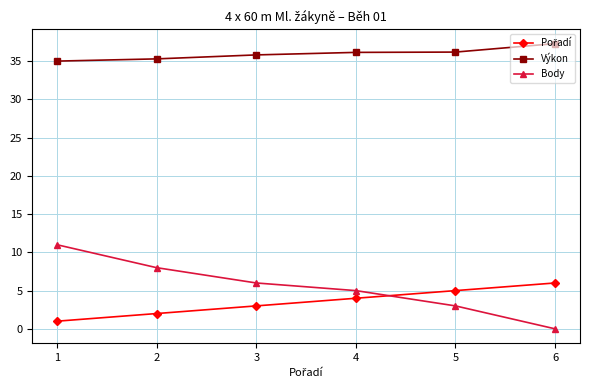

What is the difference between the highest and lowest values at 3?

32.8